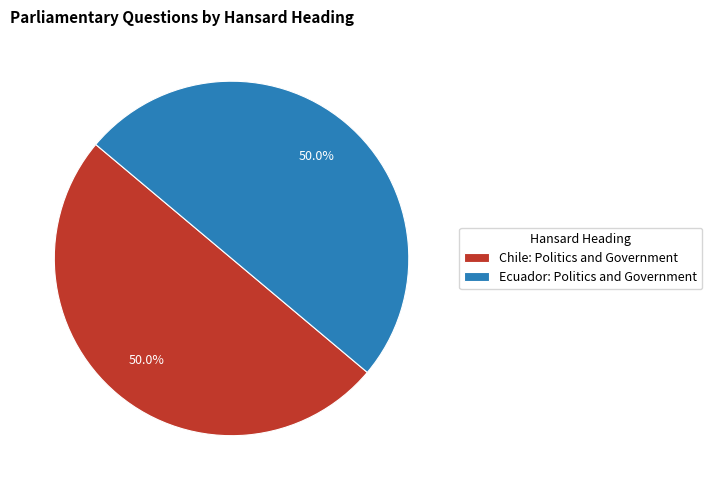

What is the ratio of the value at Chile: Politics and Government to the value at Ecuador: Politics and Government?

1.0